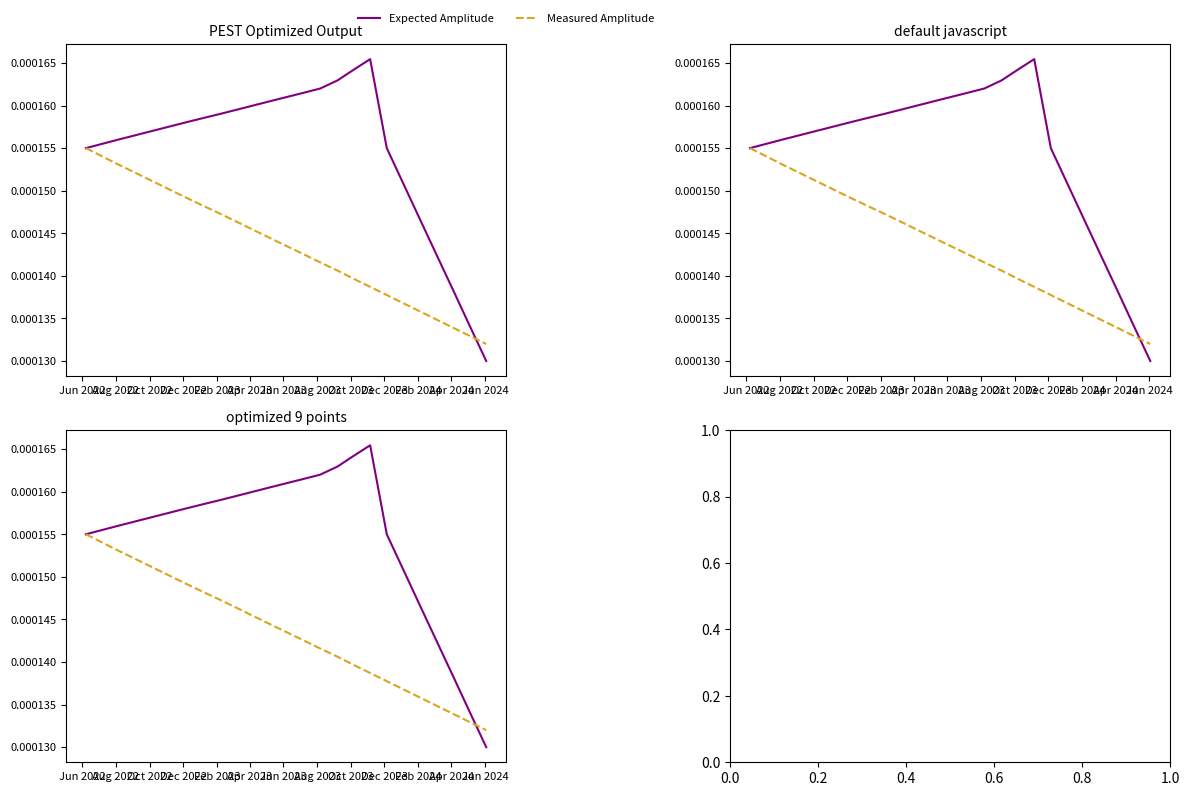

Count the Measured Amplitude values in the range 0 to 1.

25